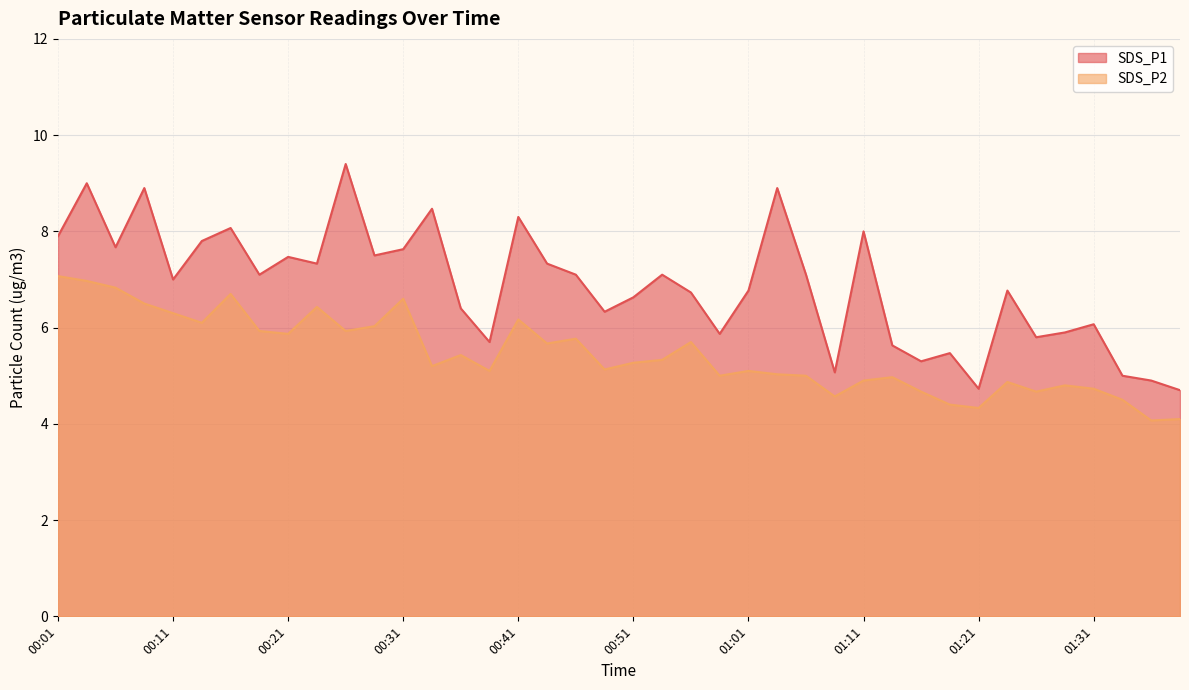

How many interior local peaks does the SDS_P2 series have?

11